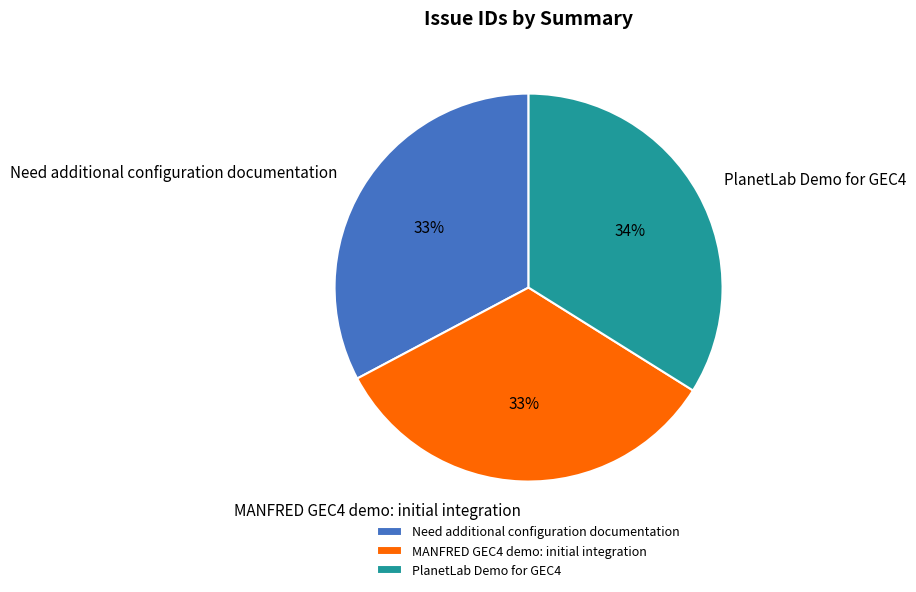

Do MANFRED GEC4 demo: initial integration and Need additional configuration documentation together represent more than half of the pie?

Yes